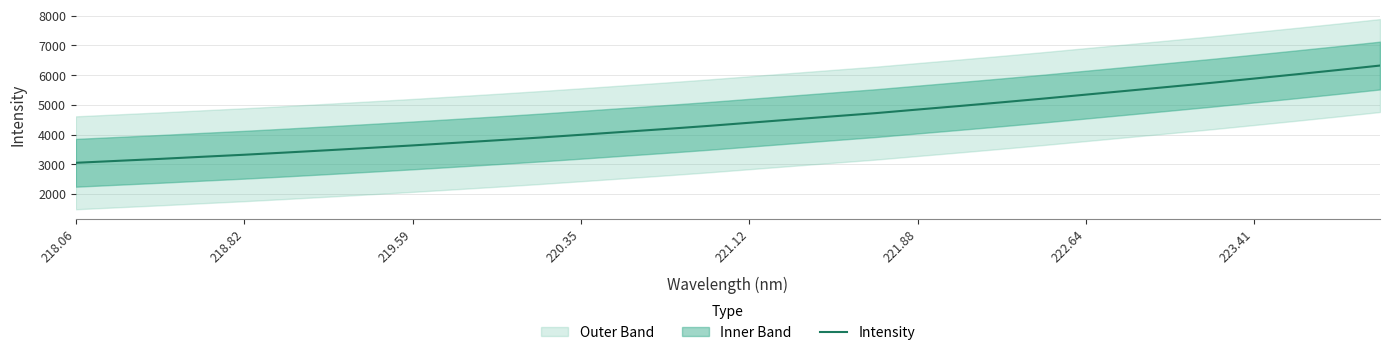

Does the chart display data point markers on the line(s)?

No